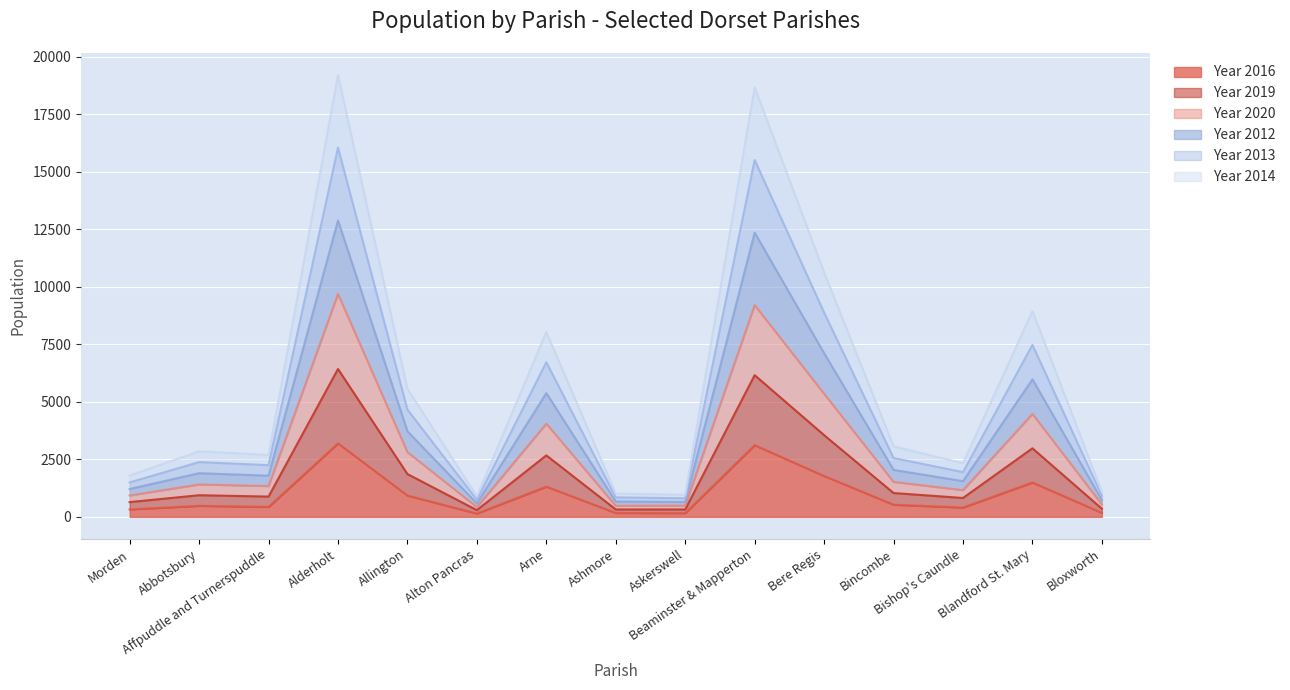

True or false: Year 2013 and Year 2016 intersect in this chart.

False